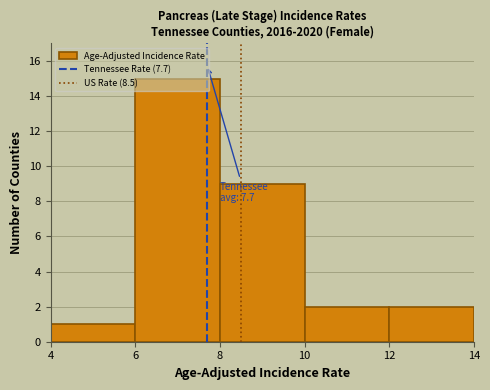

Over which range of the x-axis is the bar tallest?

6 to 8